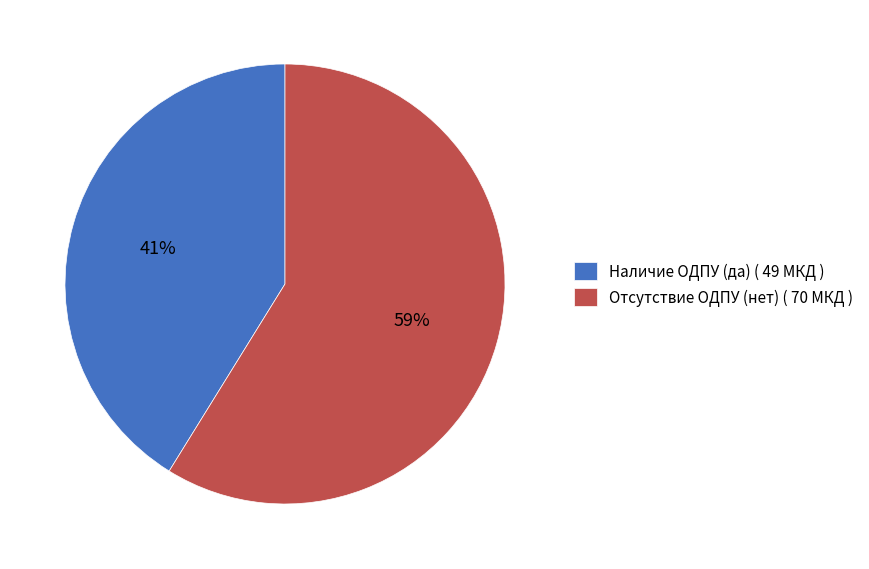

Which category has the smallest portion of the pie?

Наличие ОДПУ (да)